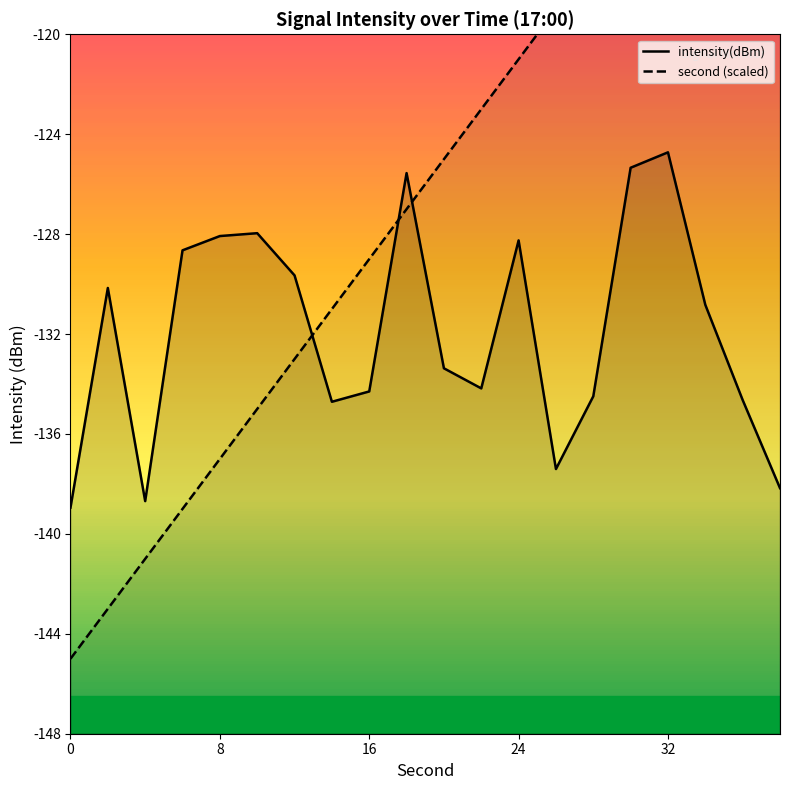

What is the smallest value displayed?

-145.0